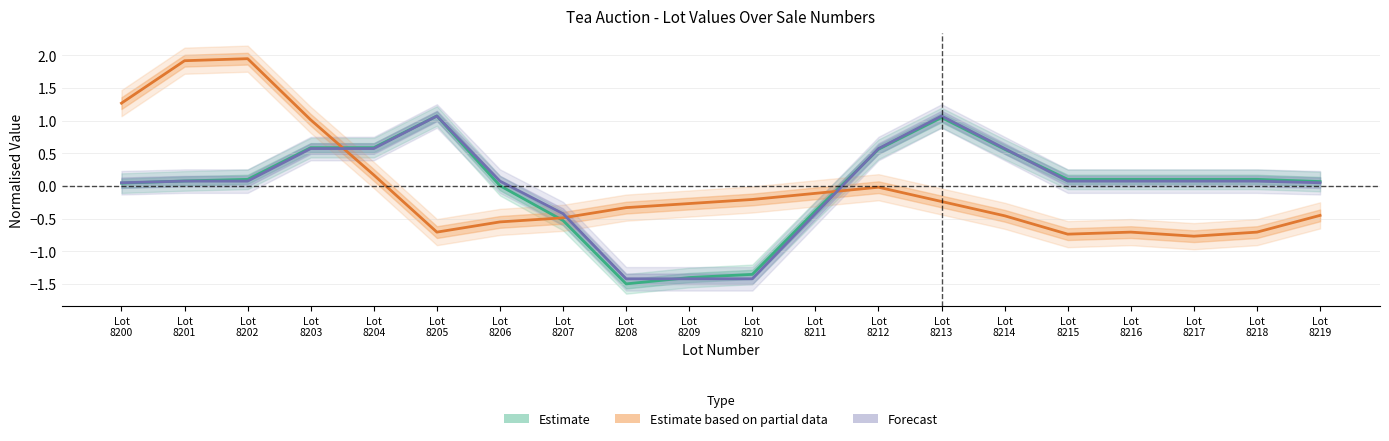

Which series has the widest spread of values?

Estimate based on partial data (Sale Price)